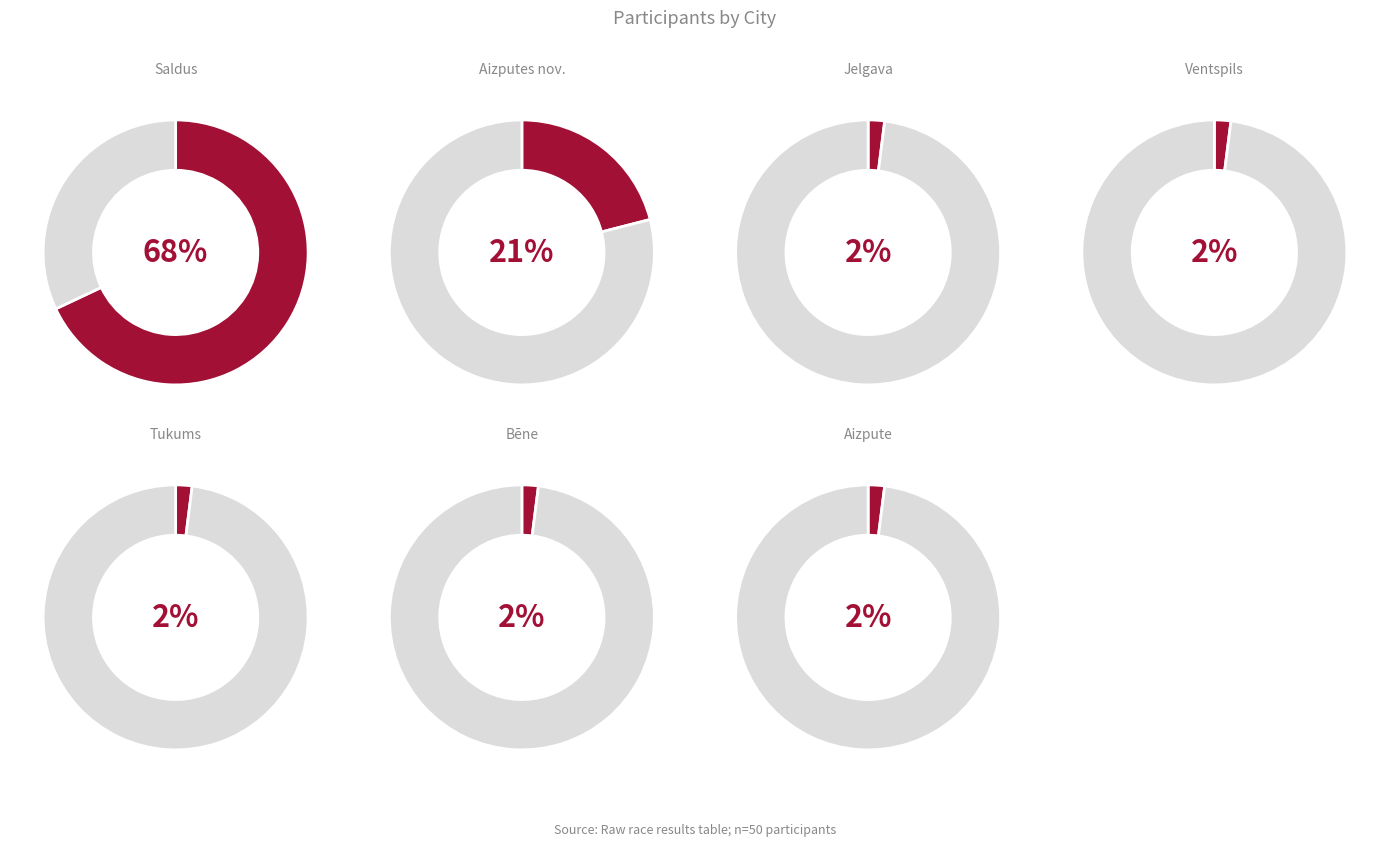

To the nearest percent, what portion does Tukums represent?

2%